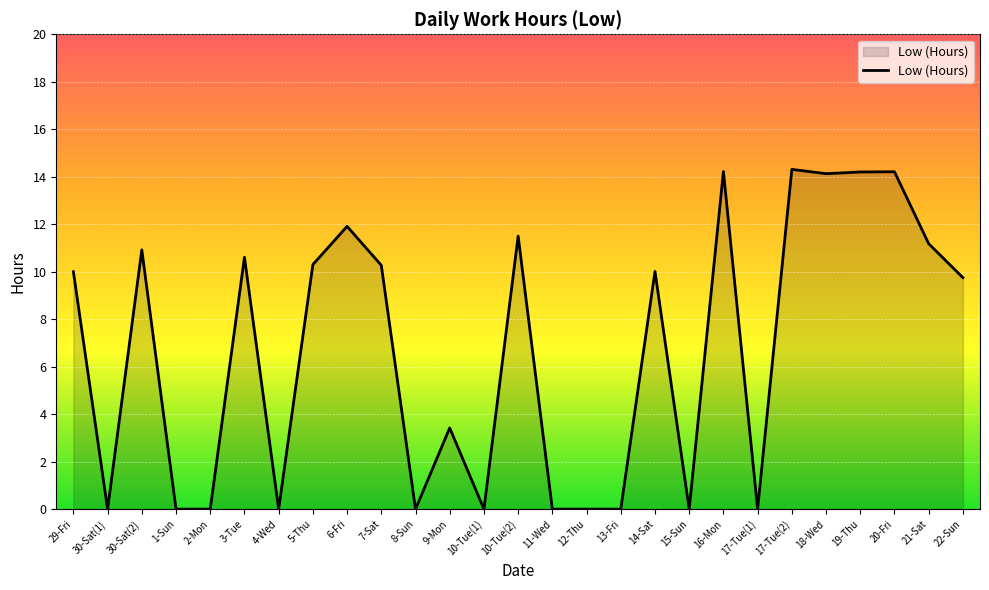

Count the number of categories in the chart.

27